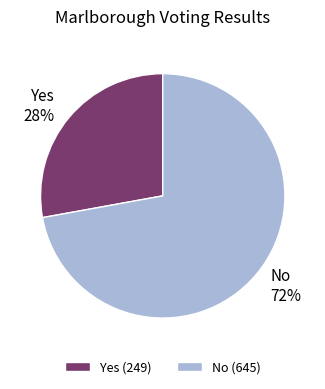

What is the ratio of the value at Yes to the value at No?

0.4